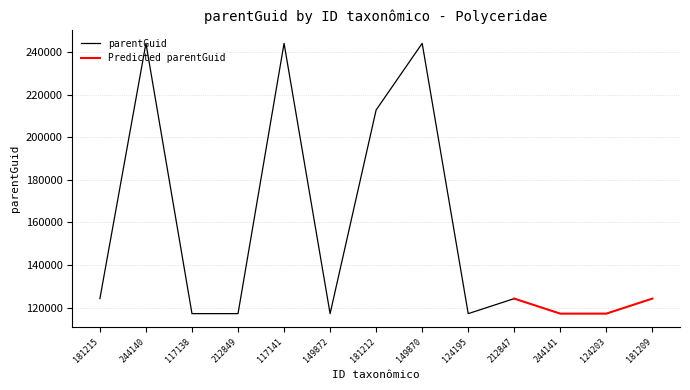

True or false: the data has more than 2 interior local peaks.

True